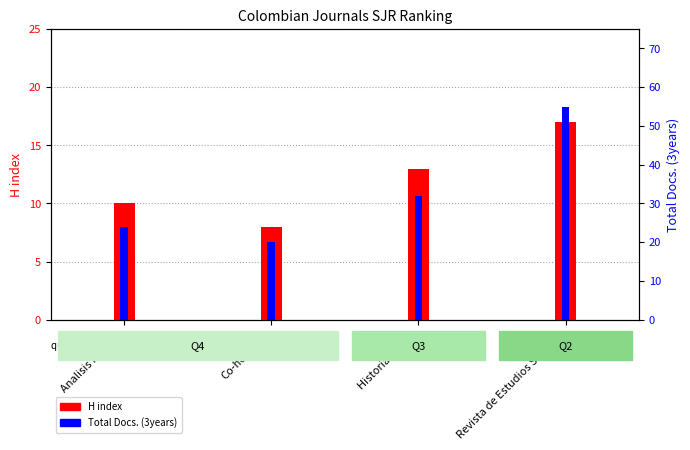

Rank the series at Co-herencia from highest to lowest value.

Total Docs. (3years), H index